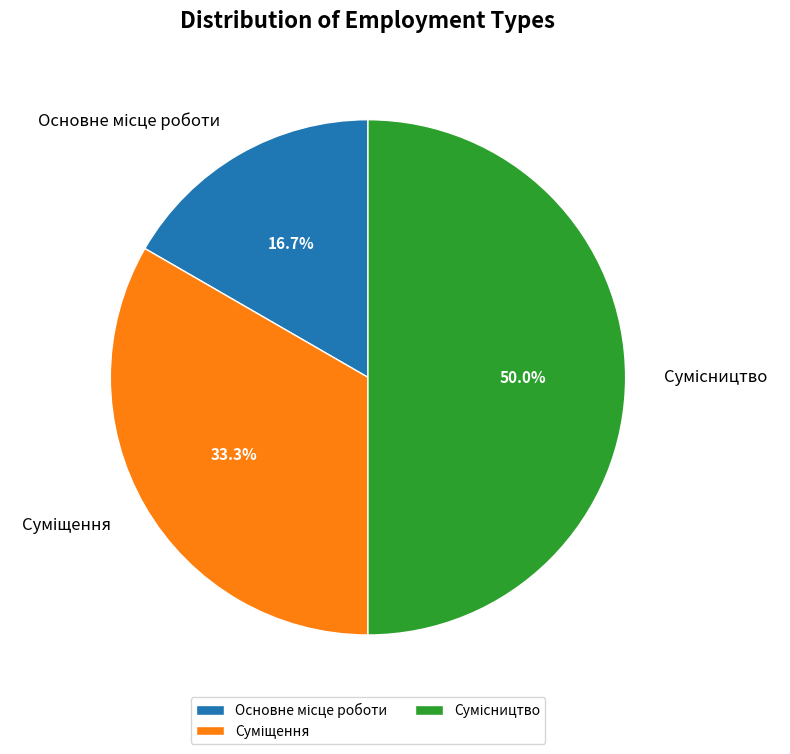

What portion of the pie excludes Сумісництво?

50.0%